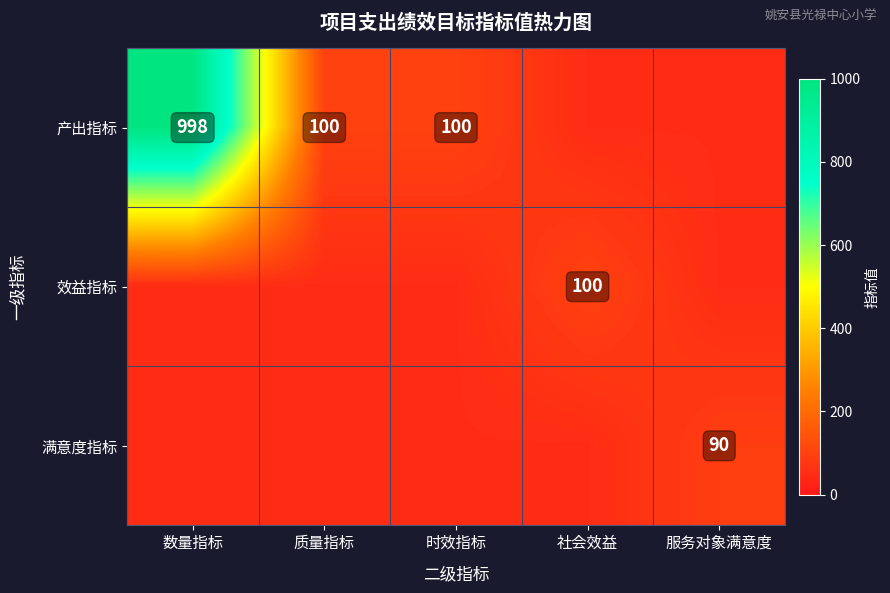

What is the difference between the 产出指标 values at 数量指标 and 质量指标?

898